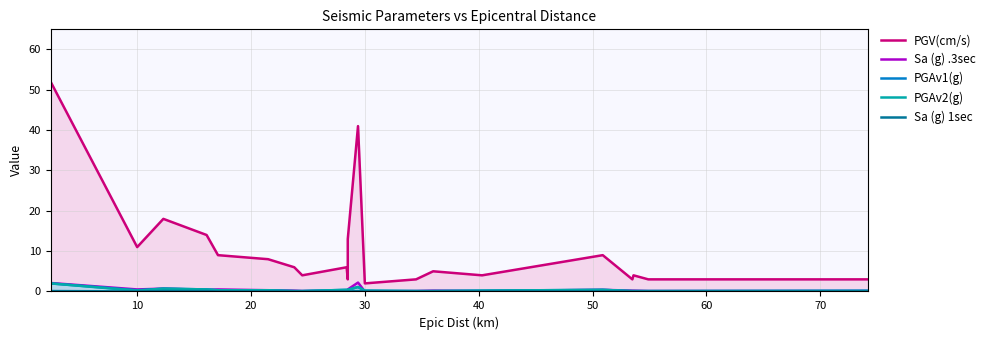

Which category has the lowest value in the Sa (g) 1sec series?

10